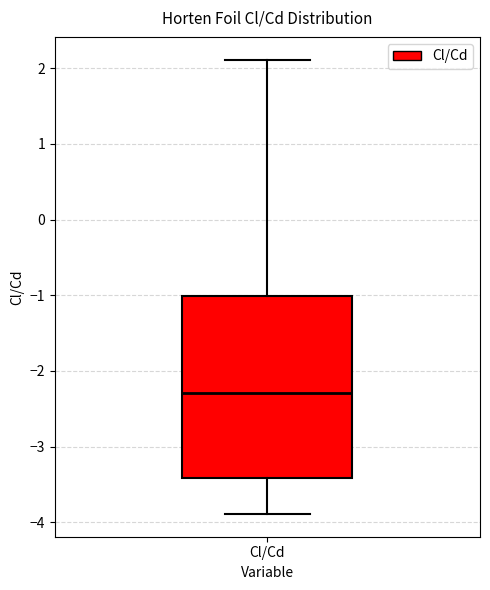

Transcribe this box plot: give where the median line is, the range the box spans, and where the two whiskers end, as read against the y-axis. The values are not printed on the chart, so give them approximately, as read against the axis.

median -2.3, box -3.4 to -1.0, whiskers -3.9 to 2.1